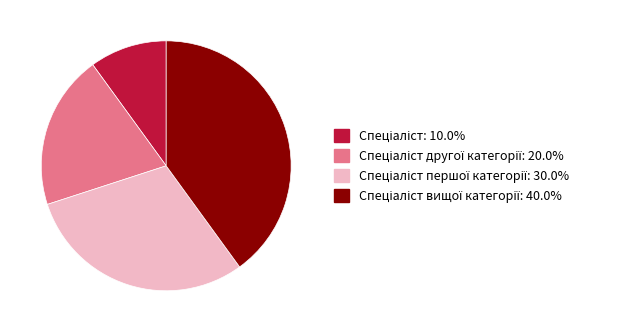

Does any single category account for the majority?

No